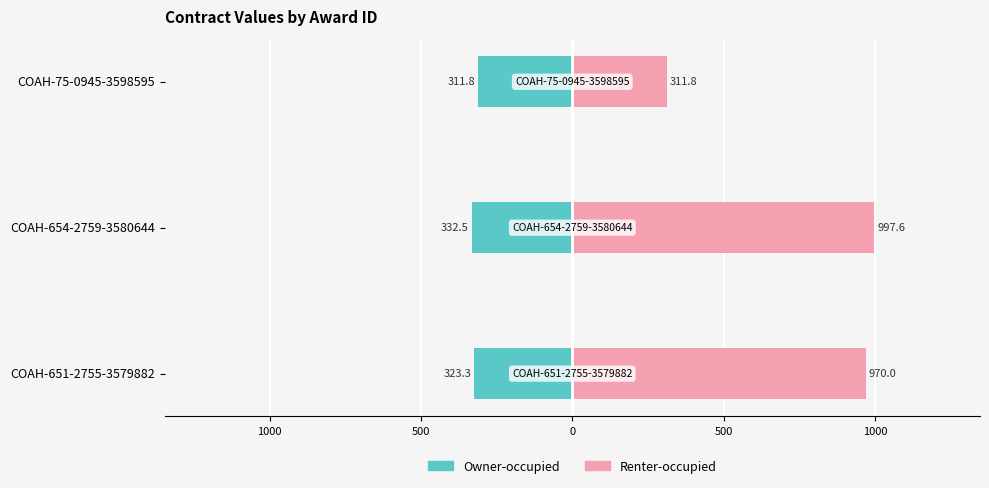

How many data points does each series have?

3